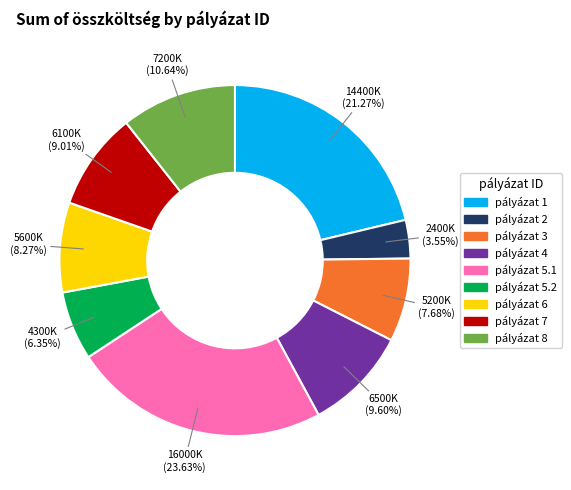

To the nearest percent, what is the difference between the largest and smallest slice percentages?

20%